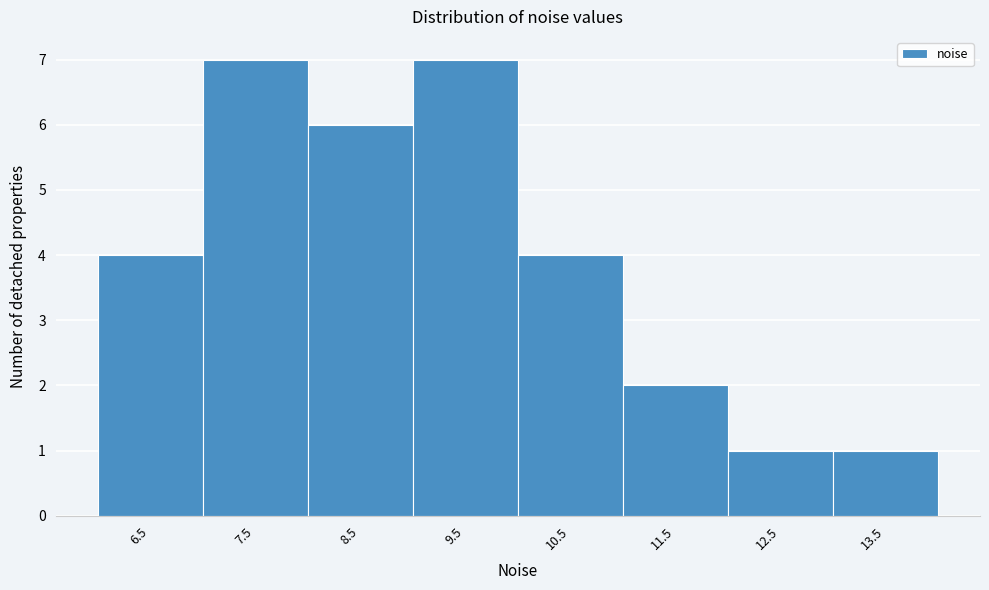

Reading left to right, extract all data points from this chart.

6.5=4	7.5=7	8.5=6	9.5=7	10.5=4	11.5=2	12.5=1	13.5=1